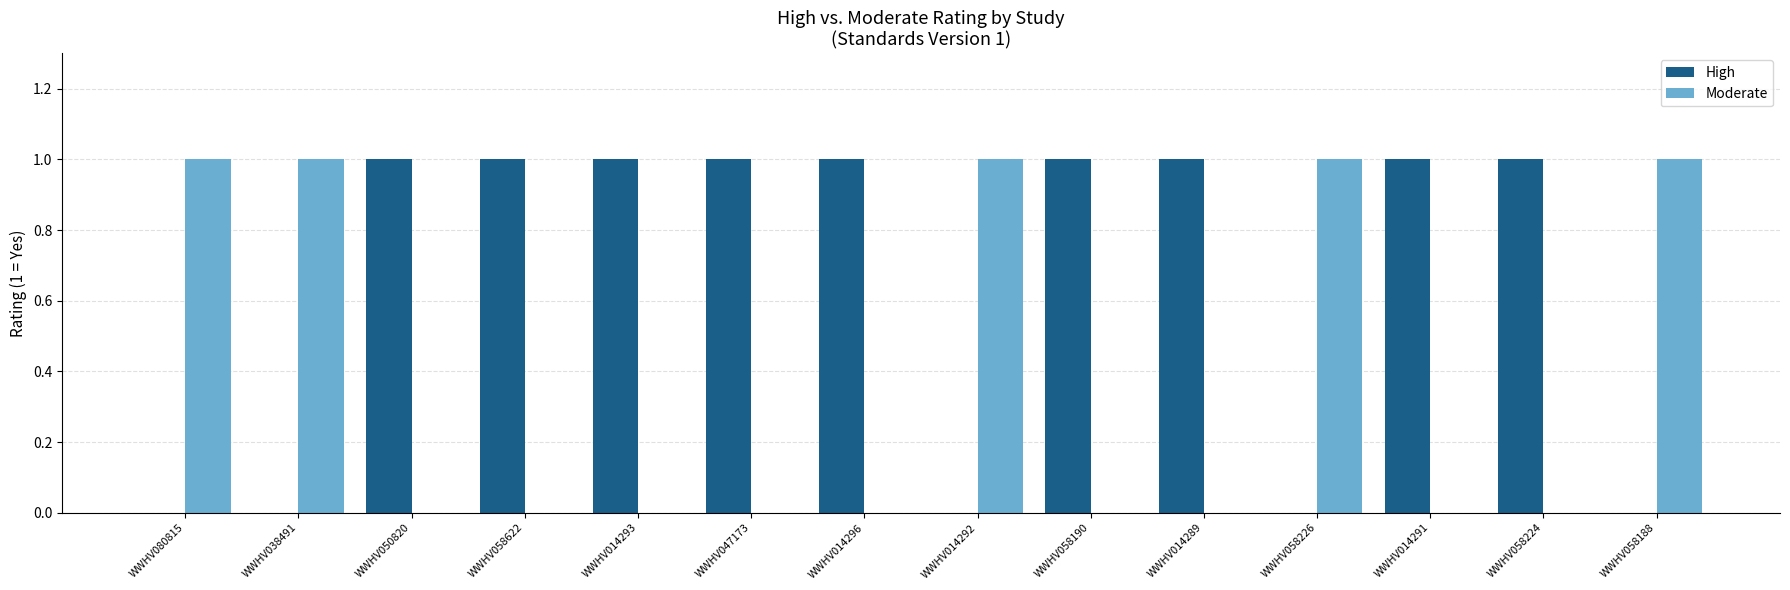

What are all the series names shown in the legend?

High, Moderate